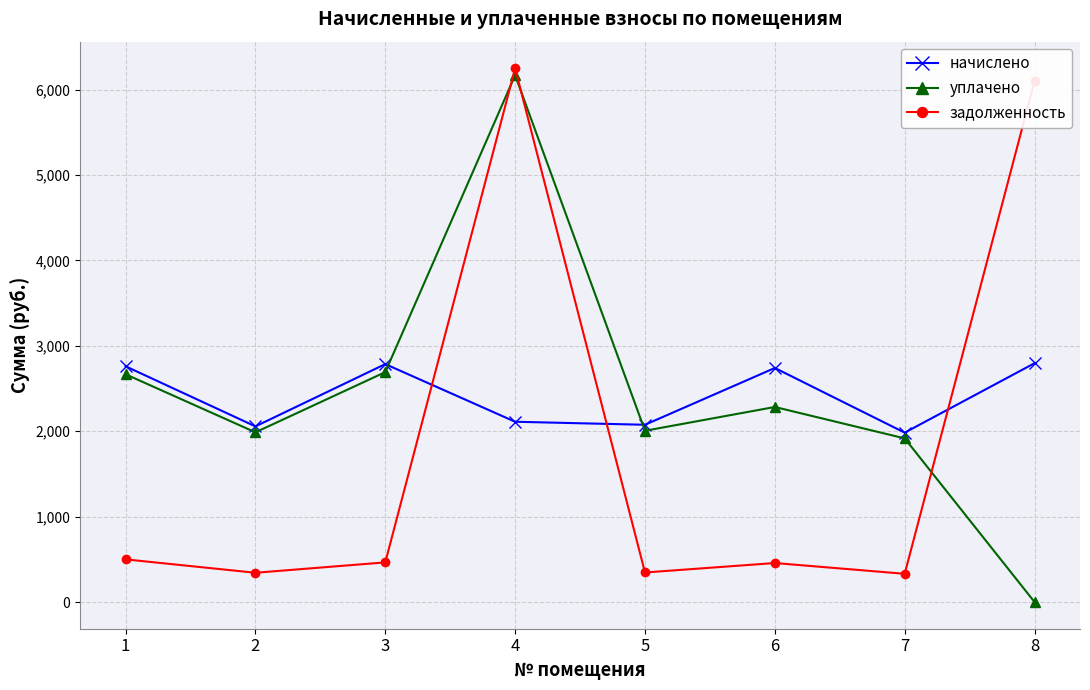

True or false: начислено has a value of 596.4 at 1.

False